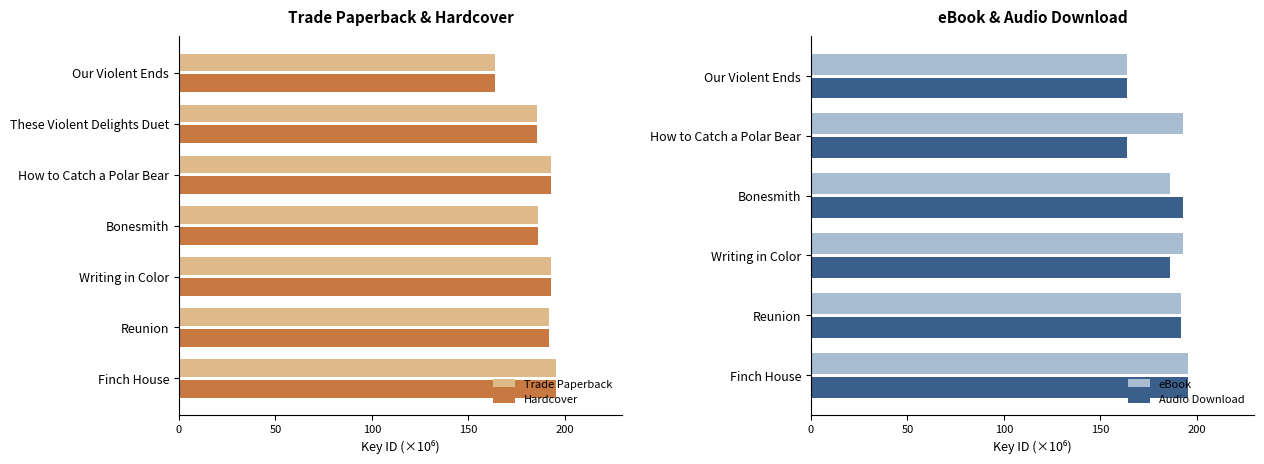

Is the value of Hardcover at Finch House greater than the value of Trade Paperback at These Violent Delights Duet?

Yes